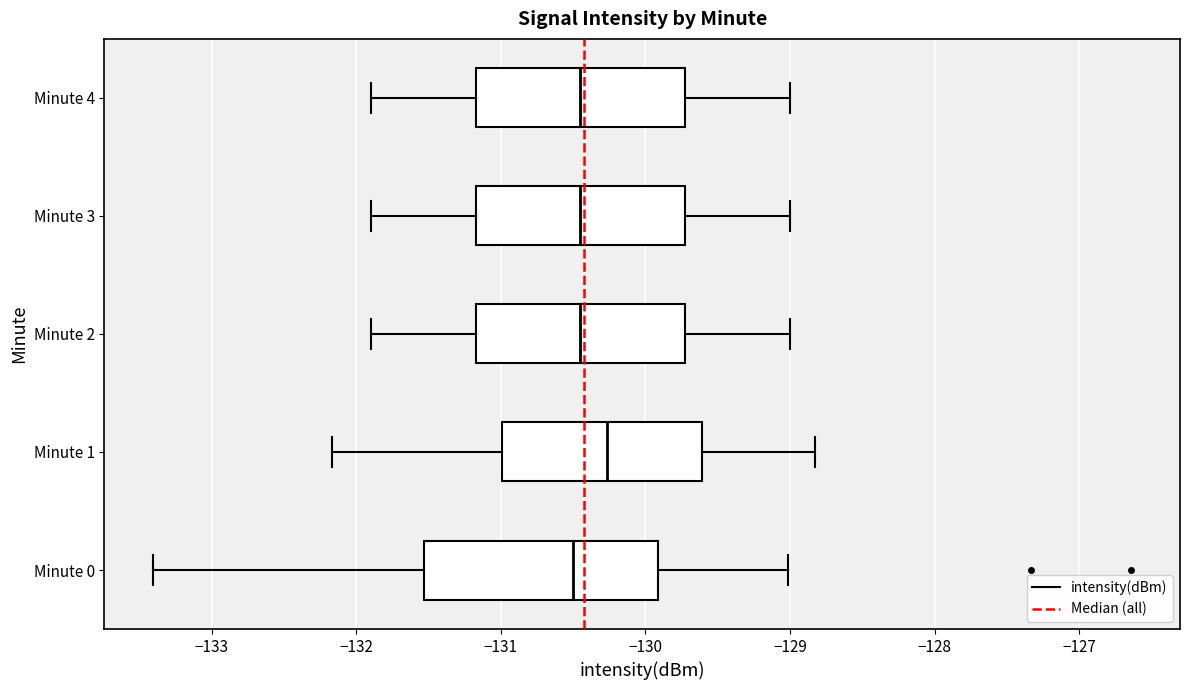

Reading bottom to top, read every box against the x-axis: the position of its median line, the range the box covers, and the ends of its whiskers. The values are not printed on the chart, so give them approximately, as read against the axis.

Minute 0: median -130.5, box -131.5 to -129.9, whiskers -133.4 to -129.0
Minute 1: median -130.3, box -131.0 to -129.6, whiskers -132.2 to -128.8
Minute 2: median -130.4, box -131.2 to -129.7, whiskers -131.9 to -129.0
Minute 3: median -130.4, box -131.2 to -129.7, whiskers -131.9 to -129.0
Minute 4: median -130.4, box -131.2 to -129.7, whiskers -131.9 to -129.0